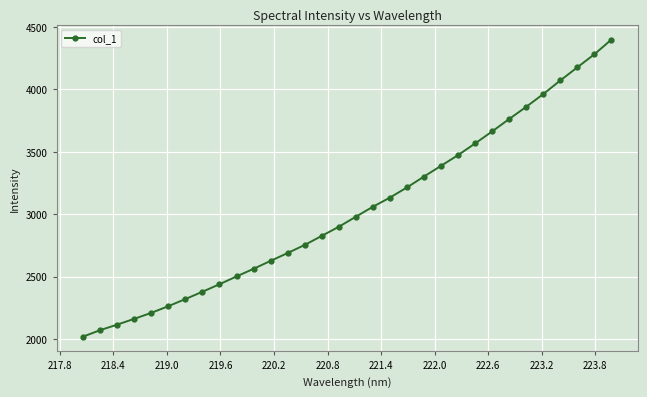

What is the difference between the maximum and minimum values?

2380.8